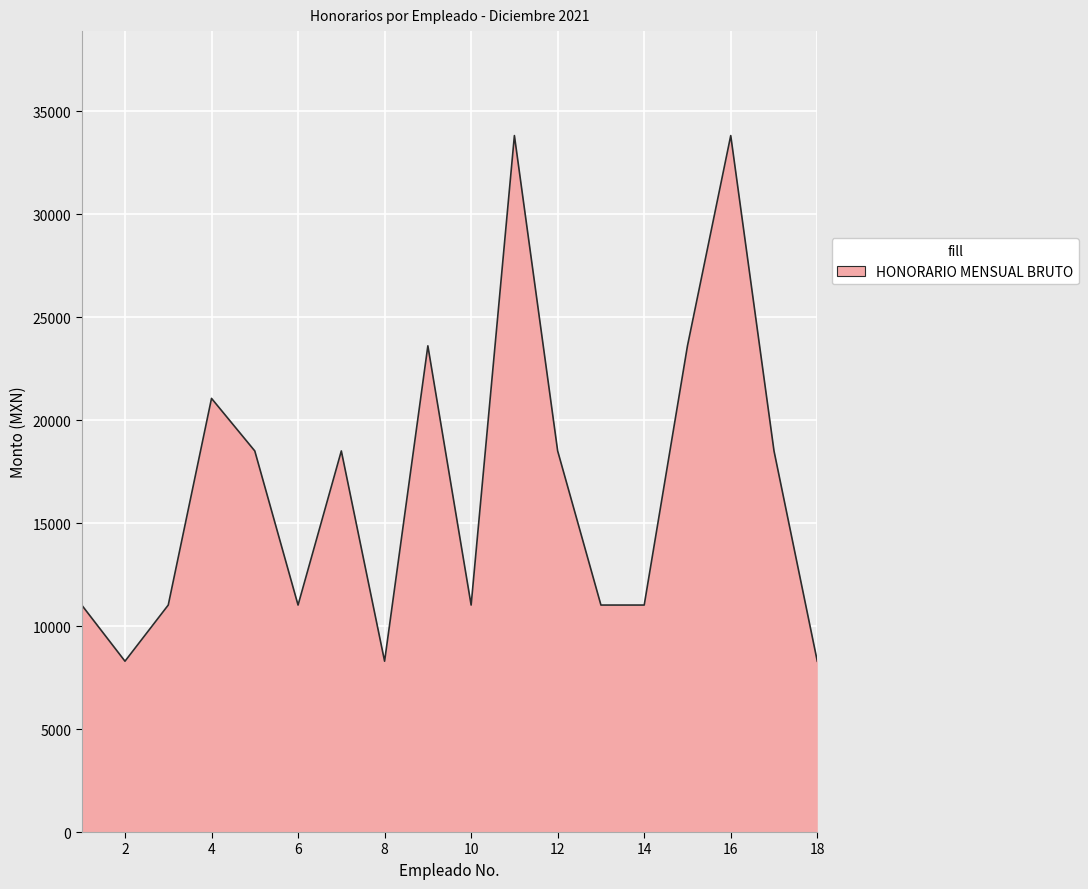

What is the greatest value displayed?

33814